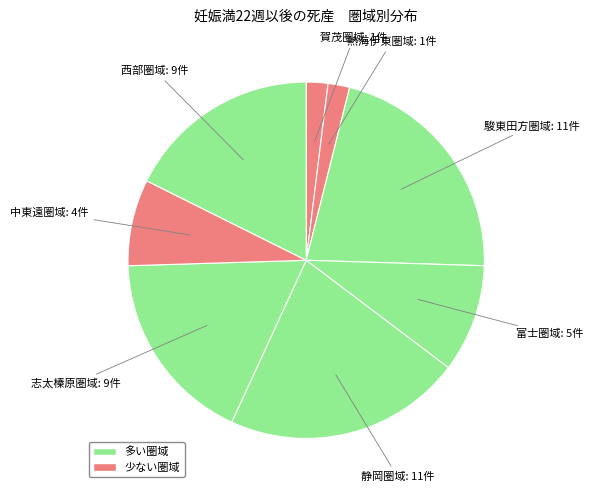

How many slices are in this pie chart?

8